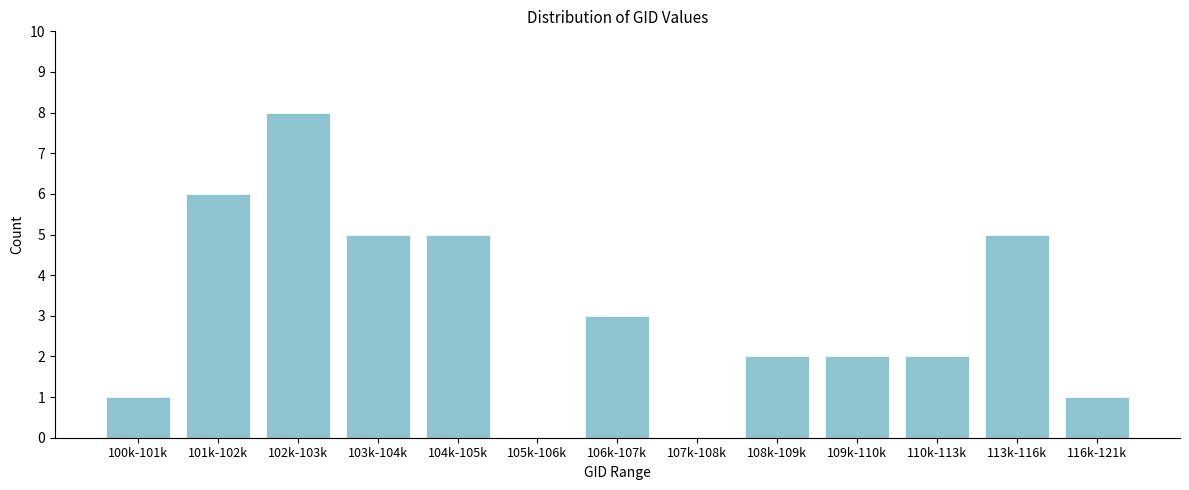

Reading right to left, extract all data points from this chart.

116k-121k=1	113k-116k=5	110k-113k=2	109k-110k=2	108k-109k=2	107k-108k=0	106k-107k=3	105k-106k=0	104k-105k=5	103k-104k=5	102k-103k=8	101k-102k=6	100k-101k=1